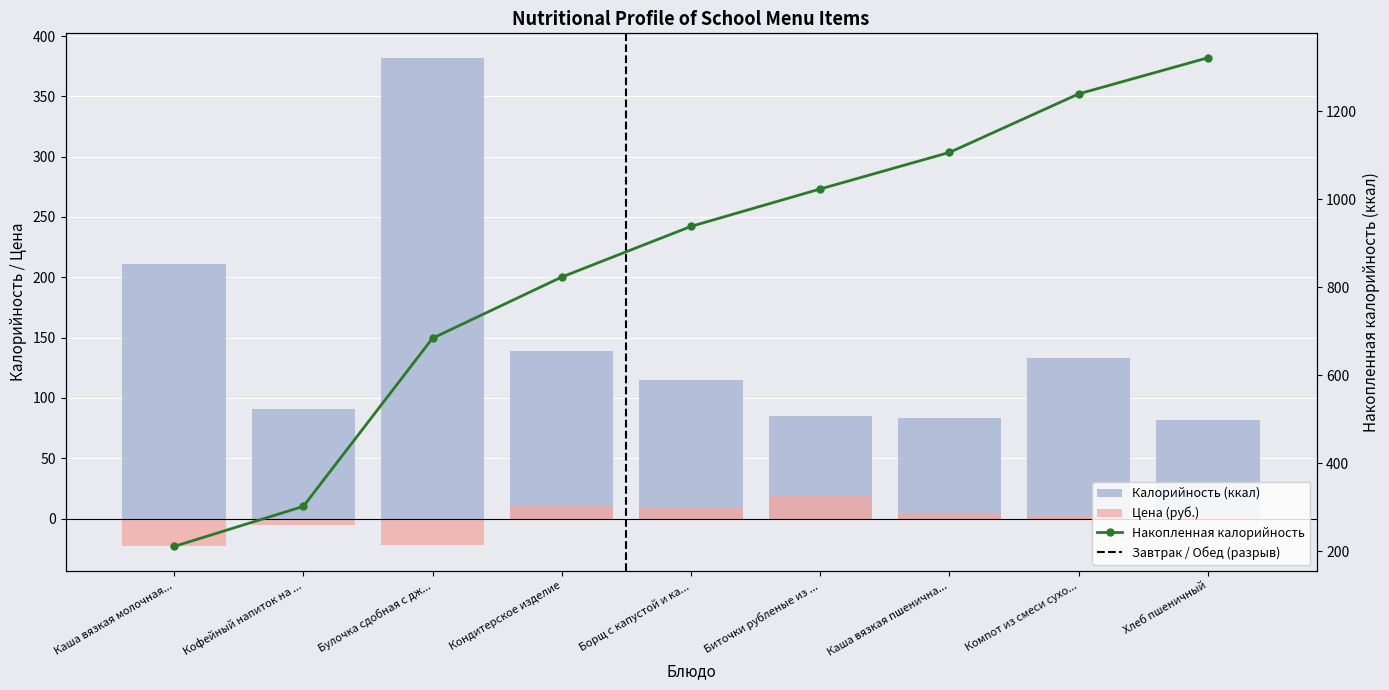

Rank the series at Кондитерское изделие from highest to lowest value.

Накопленная калорийность, Калорийность (ккал), Цена (руб.)